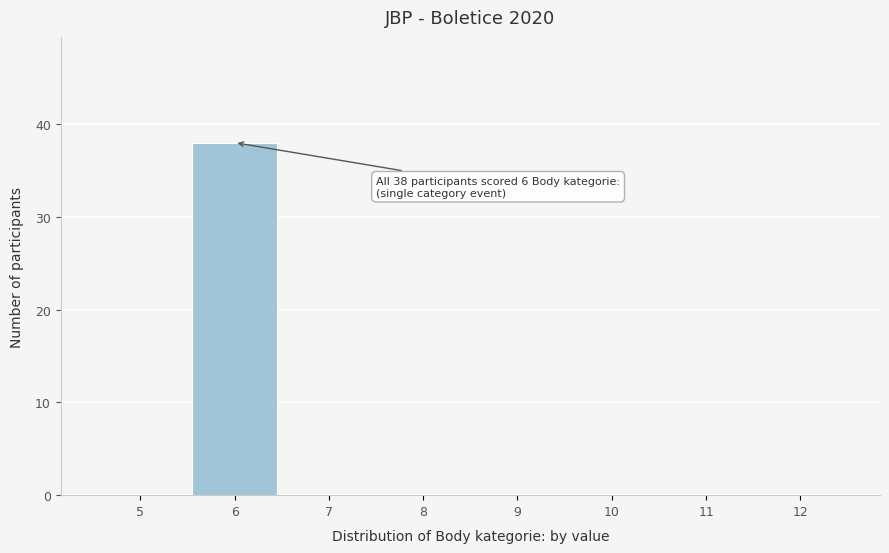

Which range on the x-axis has the tallest bar?

5.5 to 6.5